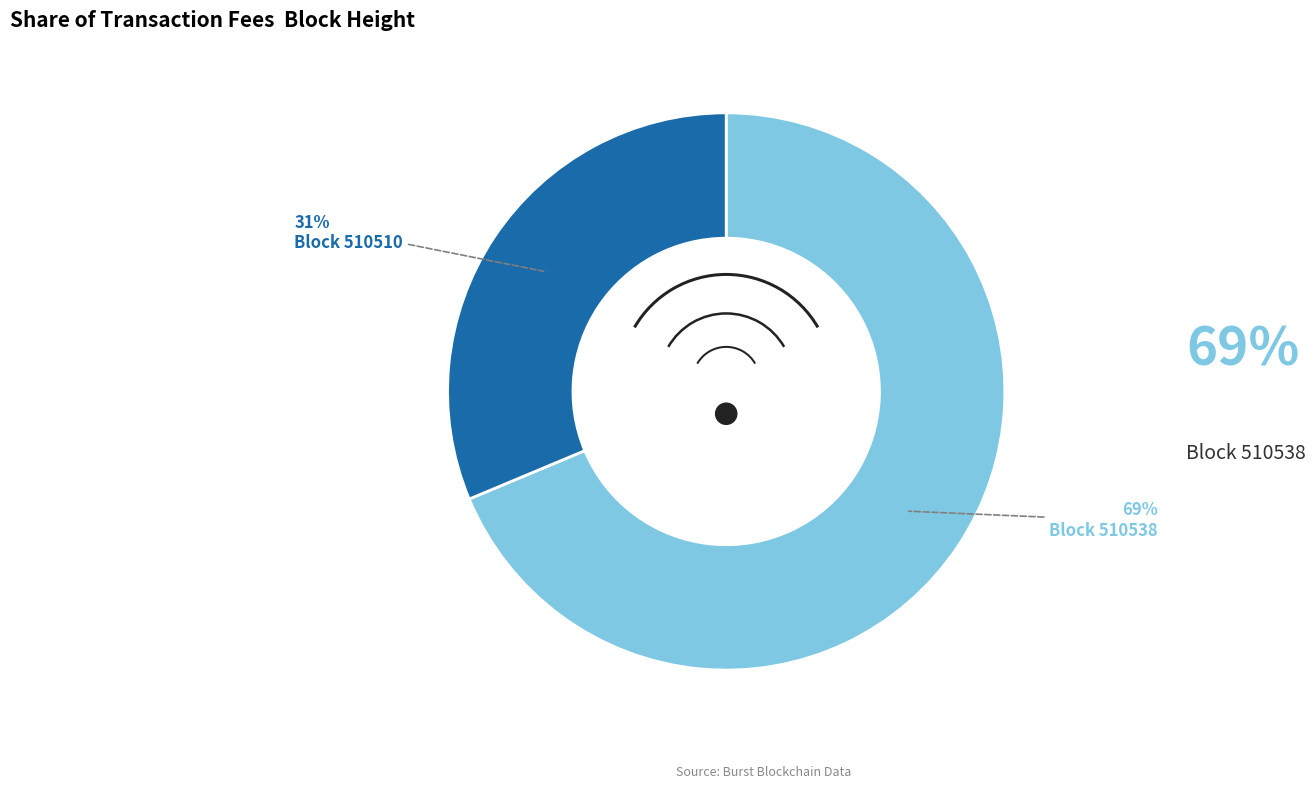

What is the largest slice in the pie chart?

510538